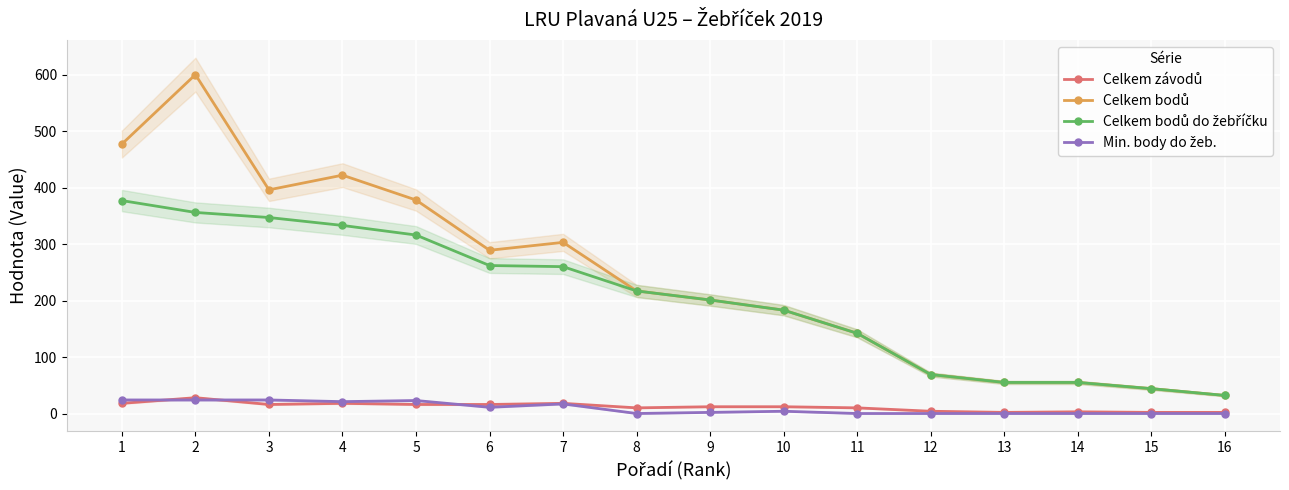

What is the average value of the Min. body do žeb. series?

9